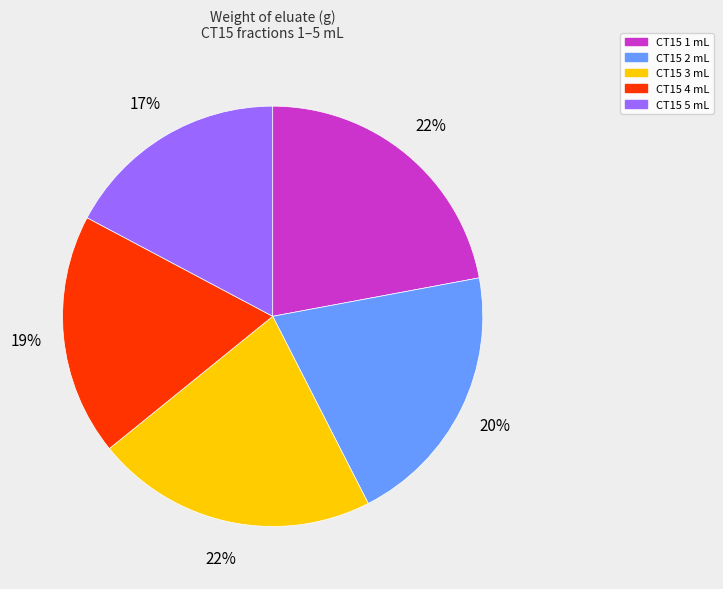

True or false: CT15 1 mL accounts for 36% of the total.

False